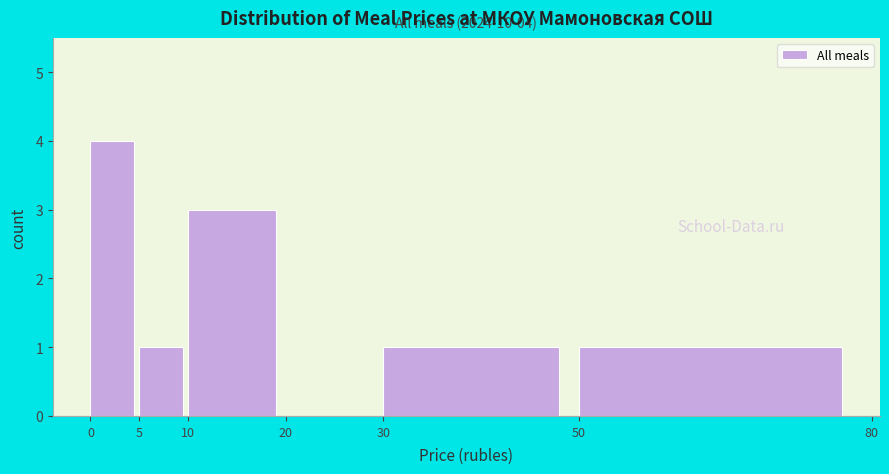

Which range on the x-axis has the tallest bar?

0 to 5